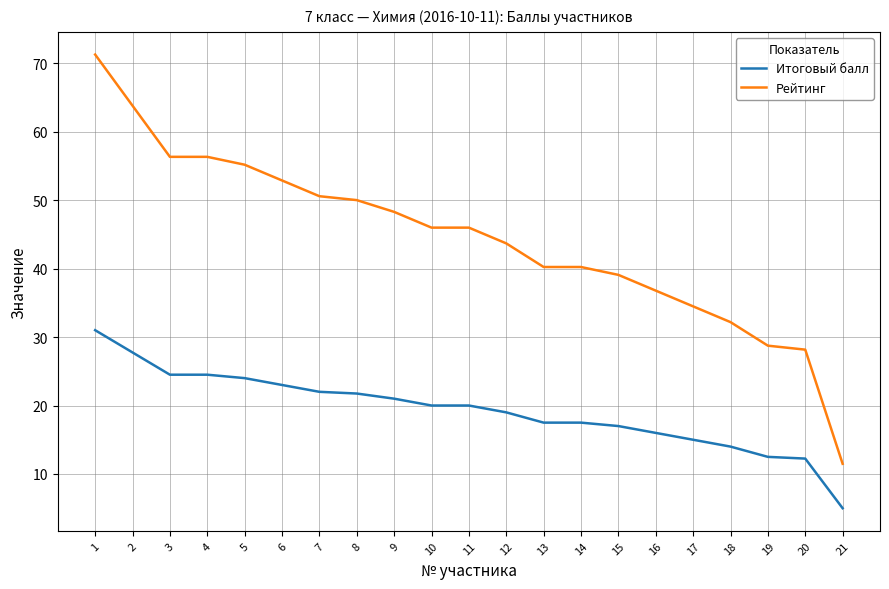

Which category has the lowest value in the Рейтинг series?

21